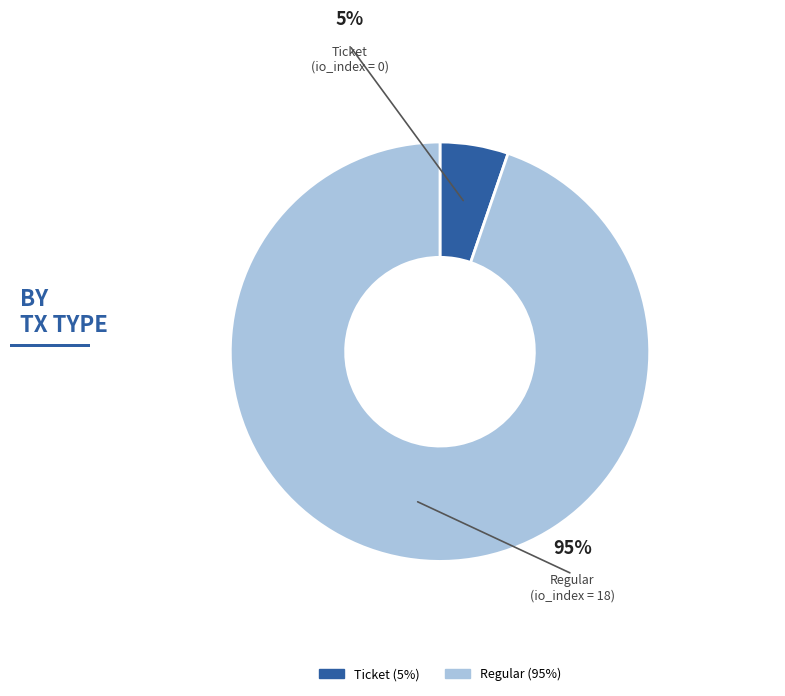

To the nearest percent, what is the average slice percentage?

50%